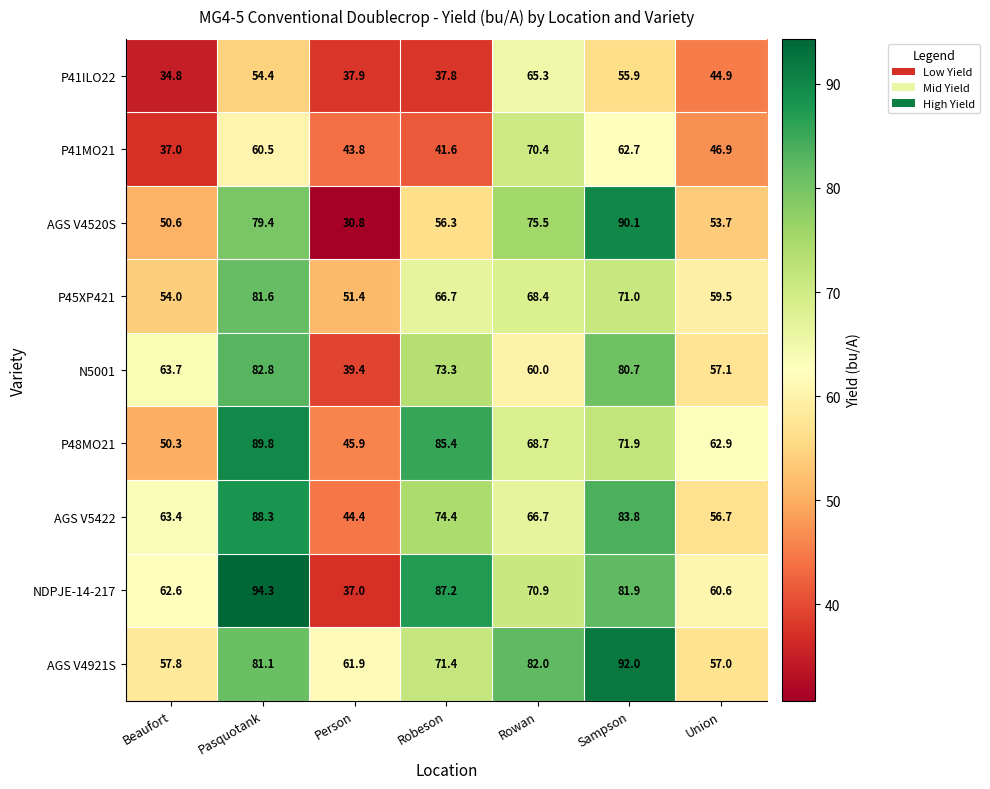

What is the maximum value for N5001?

82.8